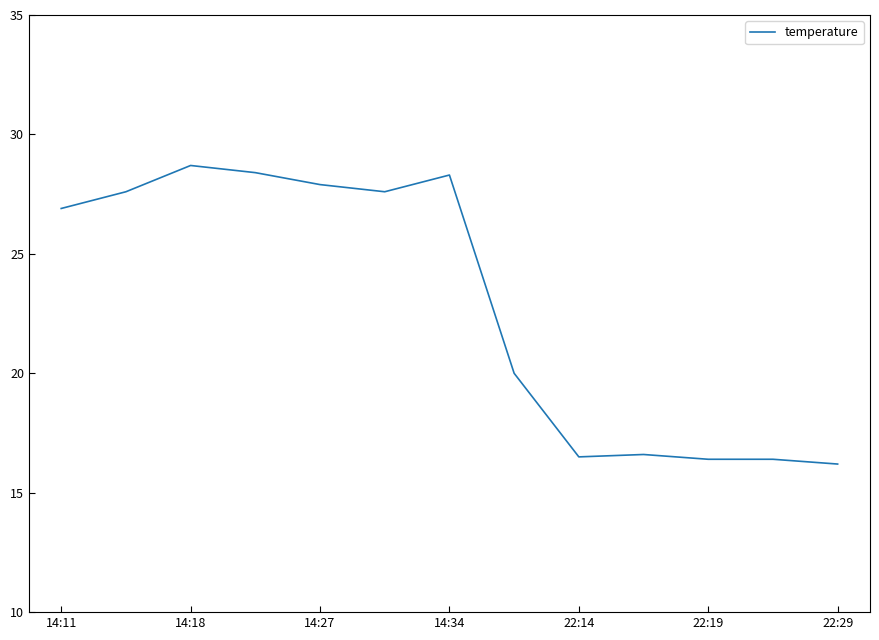

How many categories are shown in the chart?

13